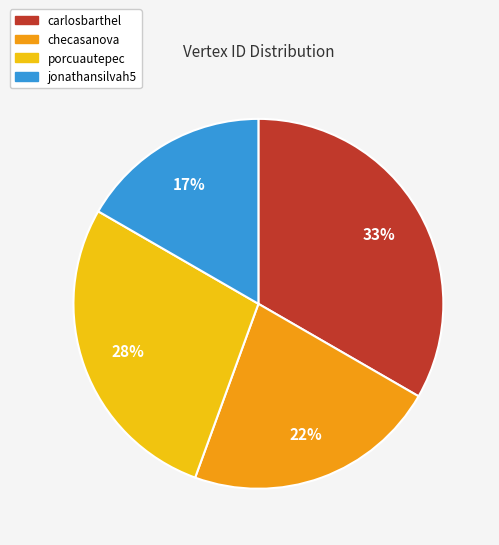

To the nearest percent, what is the average slice percentage?

25%